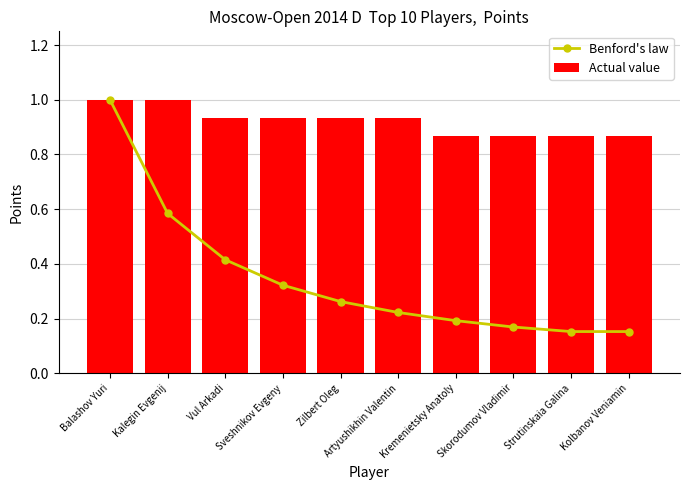

Is it true that Actual value equals 1.2 at Kremenietsky Anatoly?

False